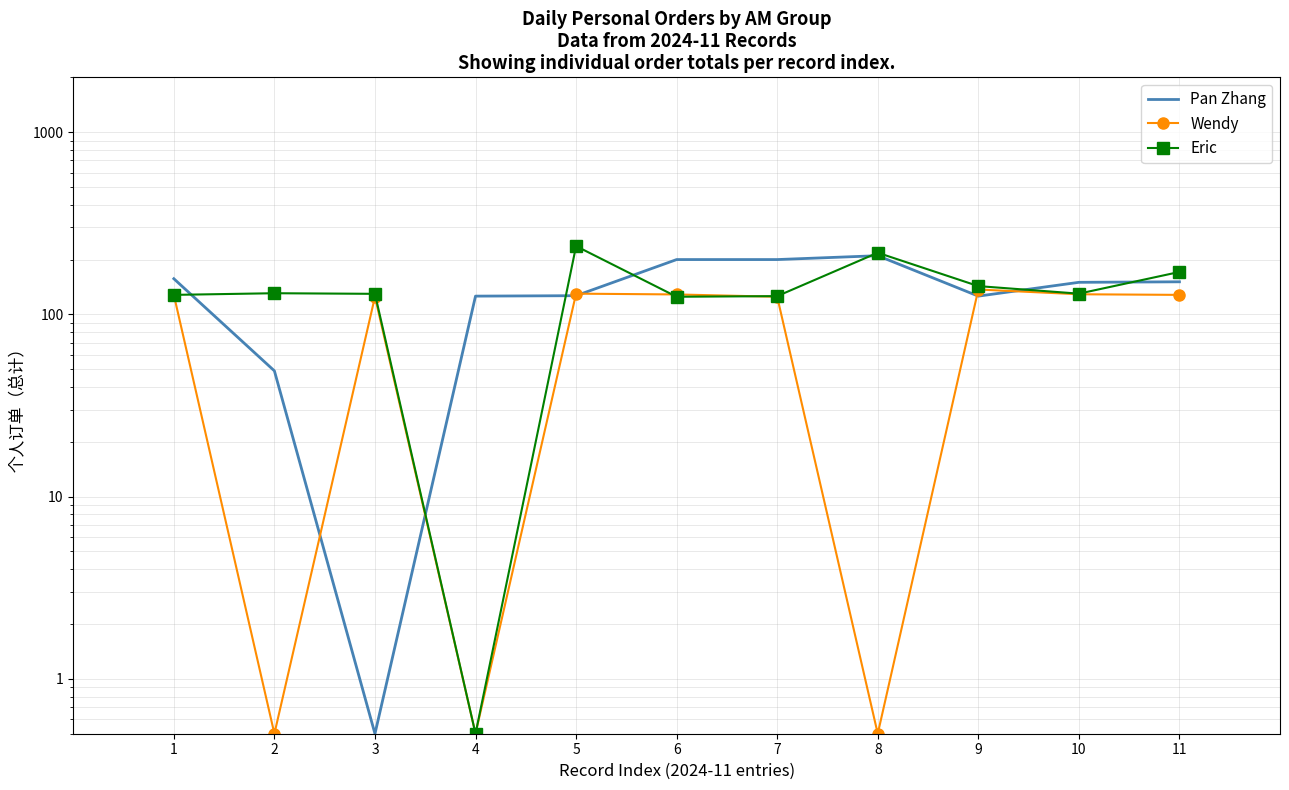

How many intersections are there between Eric and Wendy?

2